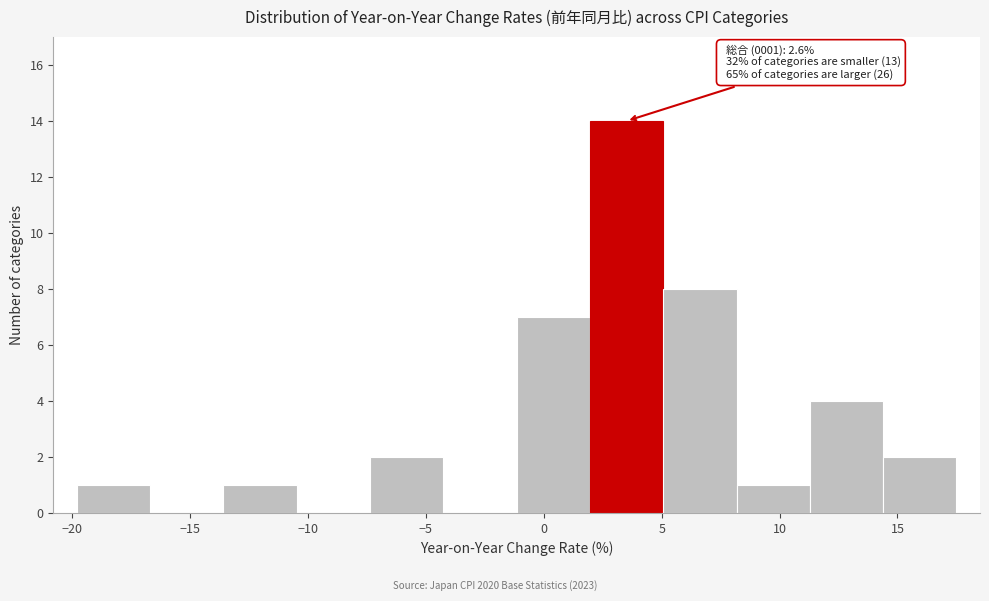

Over which range of the x-axis is the bar tallest?

2.0 to 5.0